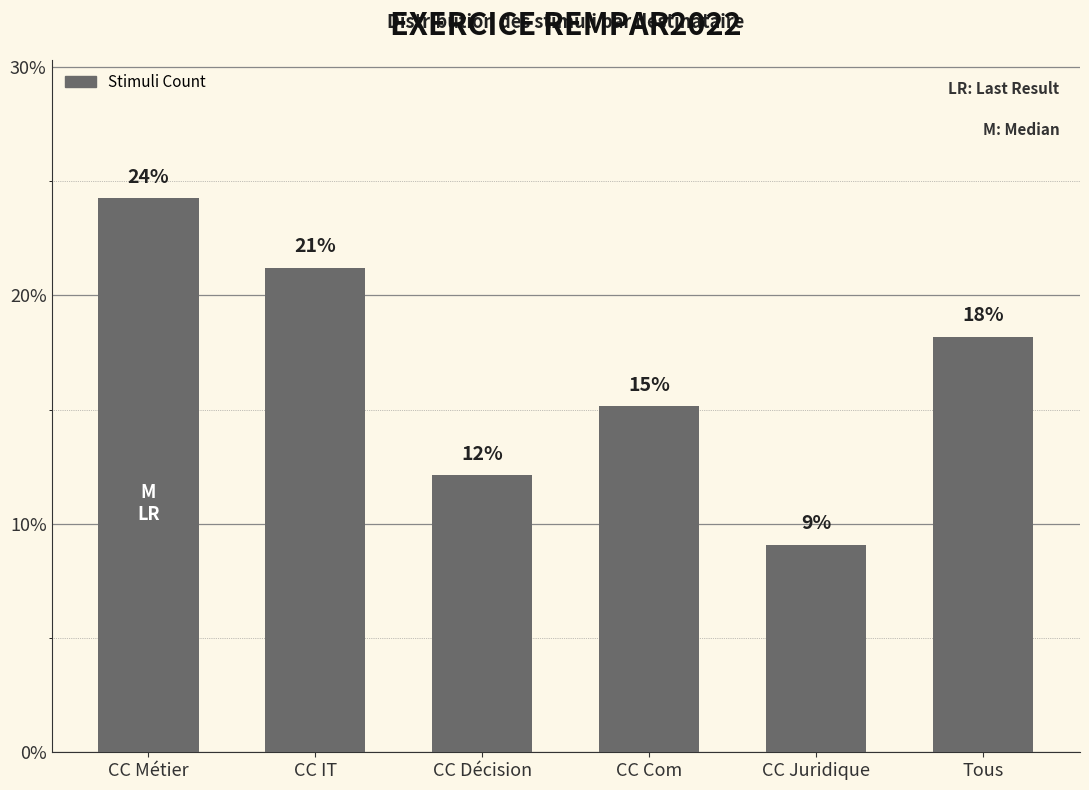

Rank the categories by value from highest to lowest.

CC Métier, CC IT, Tous, CC Com, CC Décision, CC Juridique